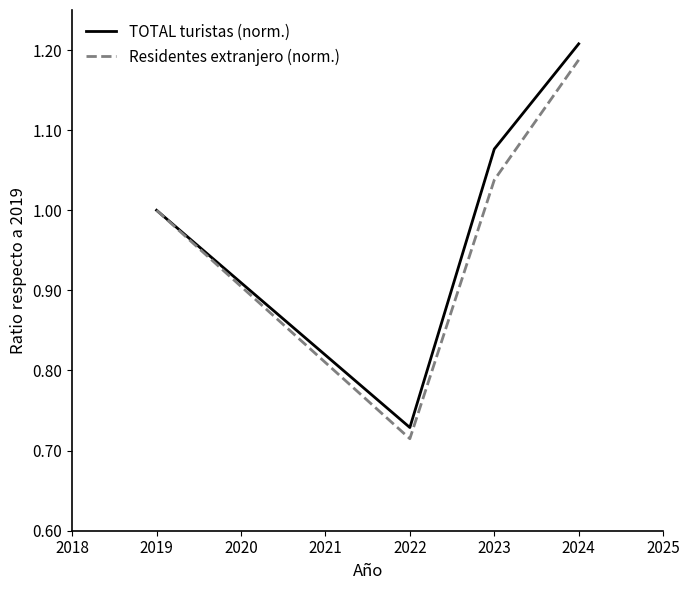

The value of Residentes extranjero (norm.) at 2019 is 0.7. True or false?

False